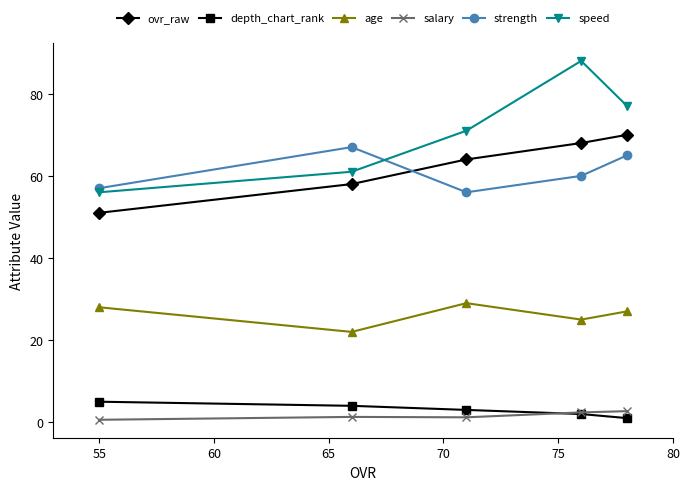

What is the maximum value for speed?

88.0